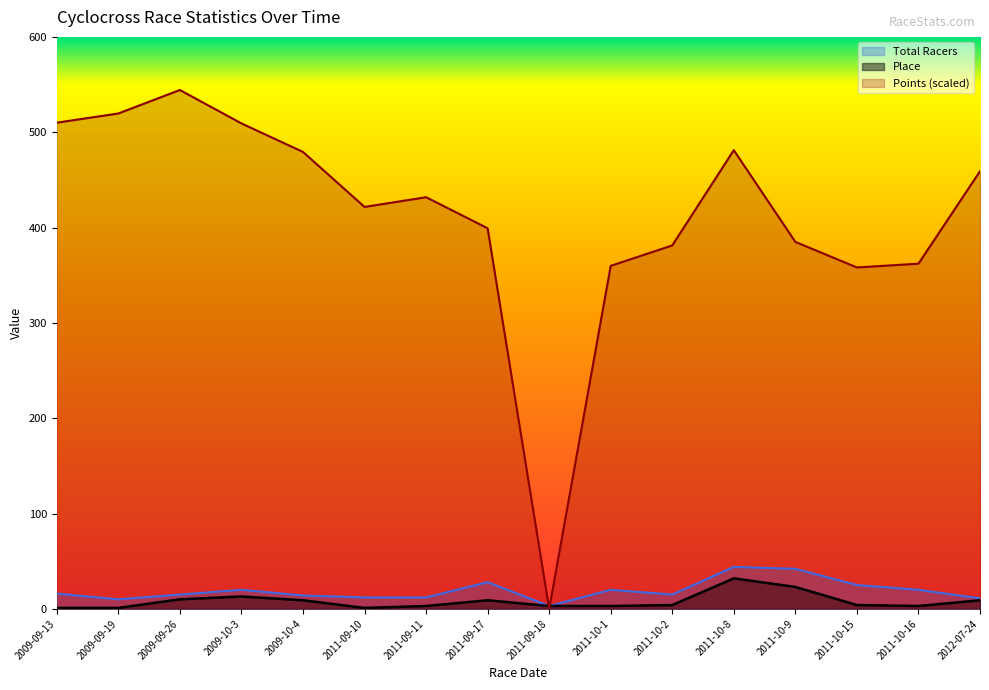

What is the difference between the second highest and minimum values in the Points series?

519.6